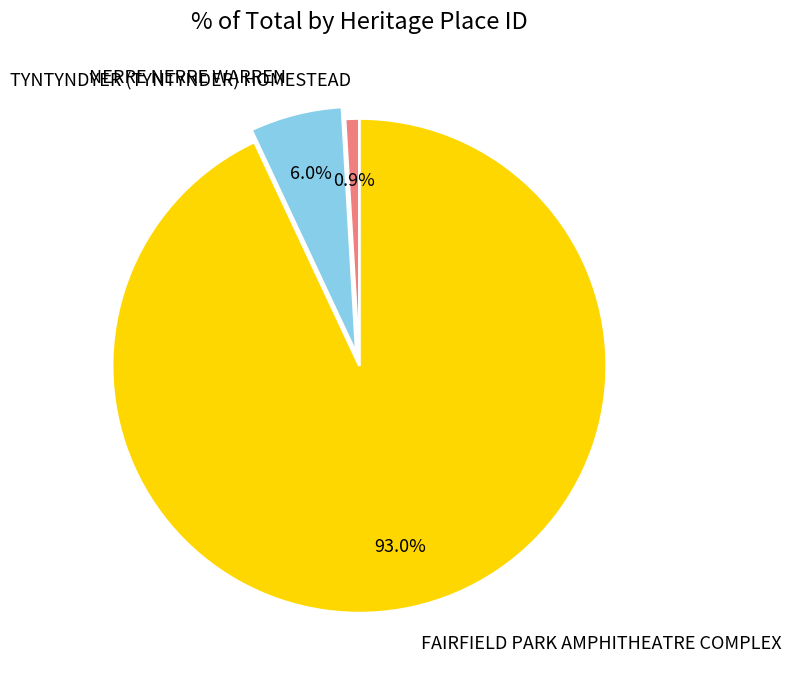

Which category has the biggest portion of the pie?

FAIRFIELD PARK AMPHITHEATRE COMPLEX